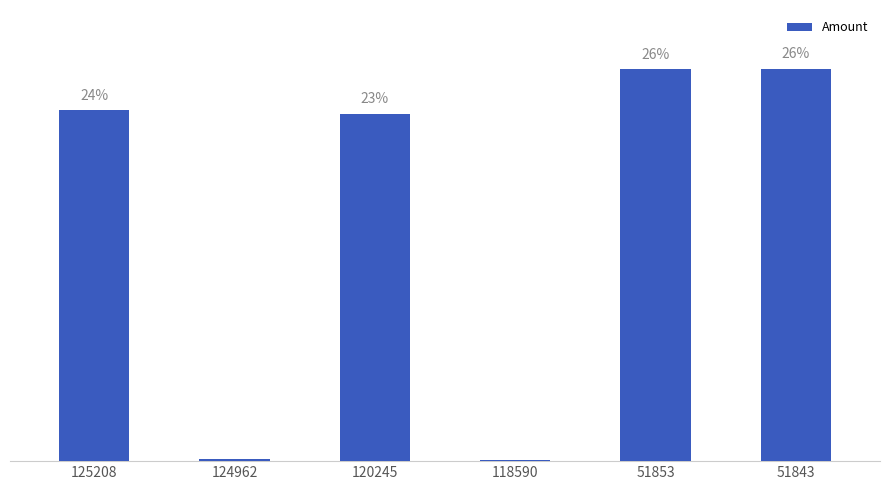

Which has a higher value, 120245 or 51843?

51843